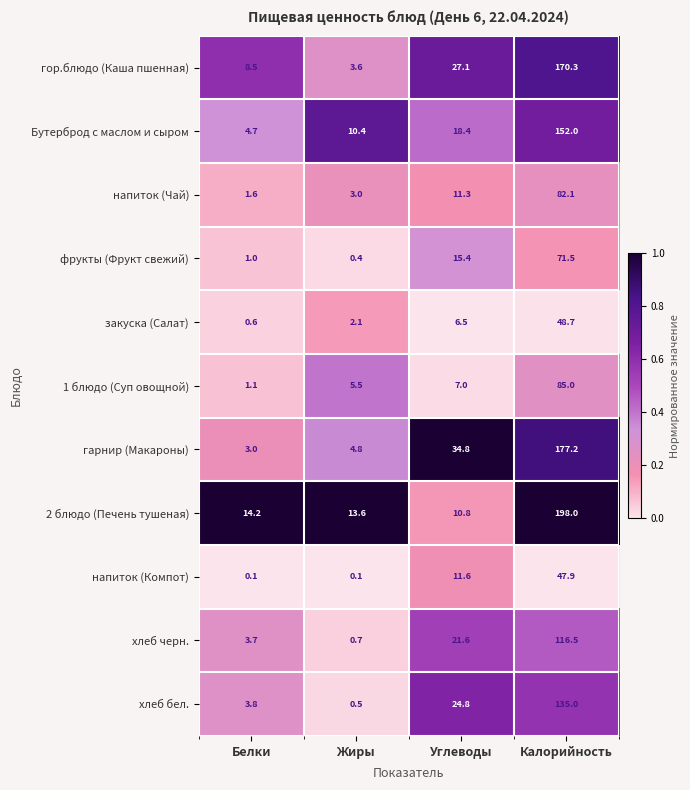

List the series in order of their peak value, highest first.

2 блюдо (Печень тушеная), гарнир (Макароны), гор.блюдо (Каша пшенная), Бутерброд с маслом и сыром, хлеб бел., хлеб черн., 1 блюдо (Суп овощной), напиток (Чай), фрукты (Фрукт свежий), закуска (Салат), напиток (Компот)